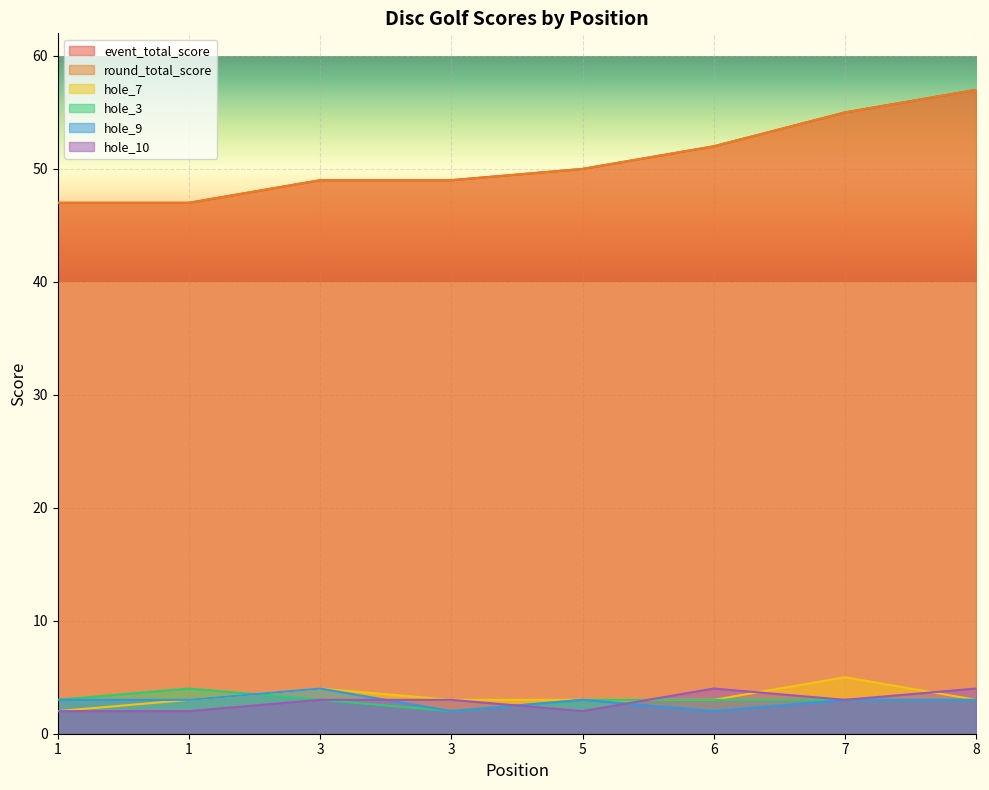

At which category is the sum across all series the highest?

8